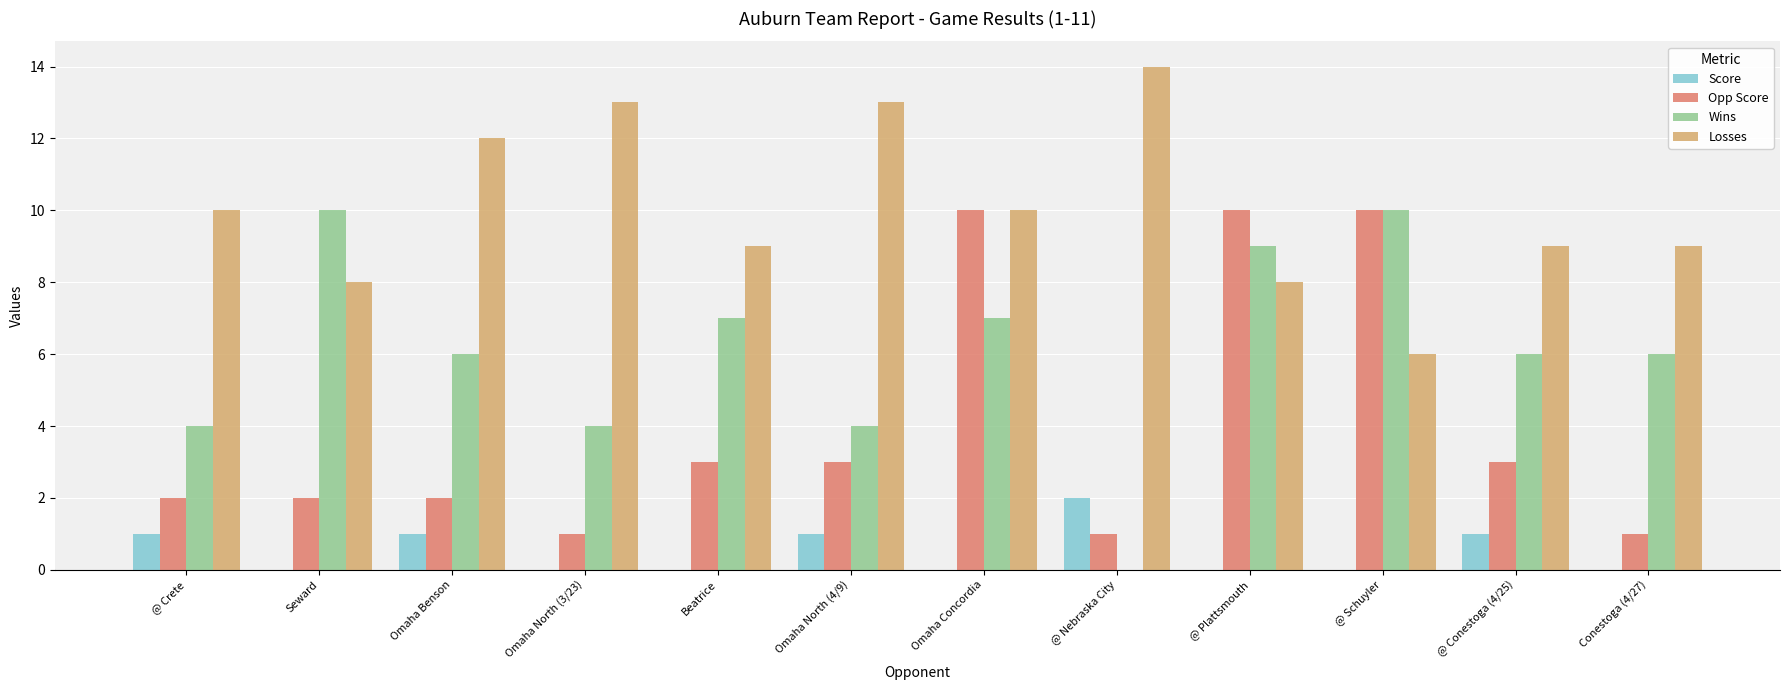

How many data points does each series have?

12